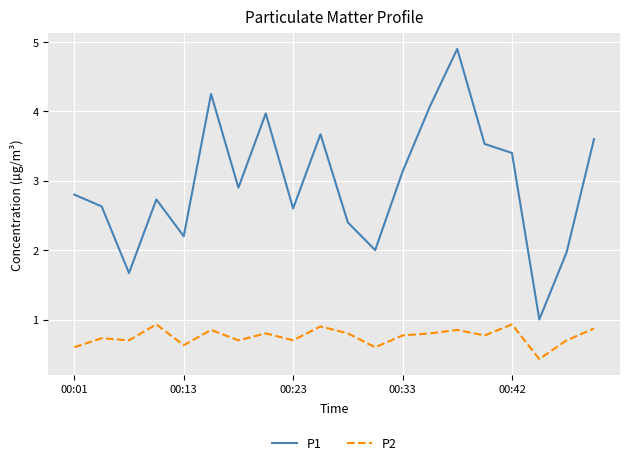

Rank the series by their average value, from lowest to highest.

P2, P1